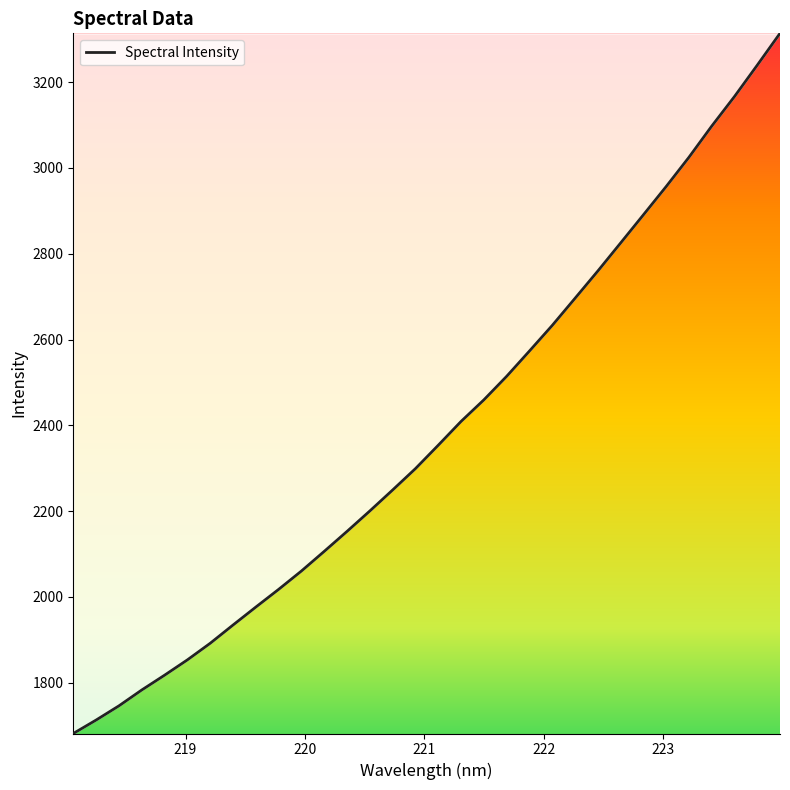

What is the difference between the maximum and minimum values?

1632.1